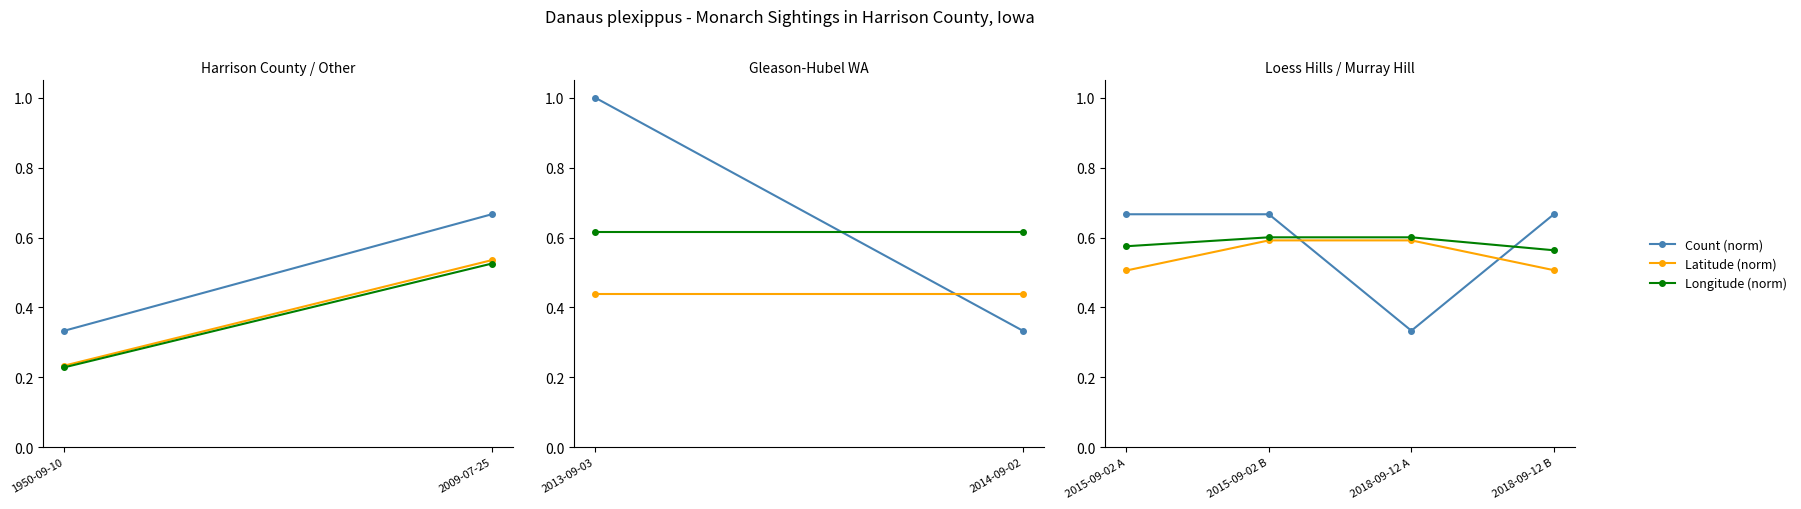

True or false: Count (norm) has more than 2 interior local peaks.

False